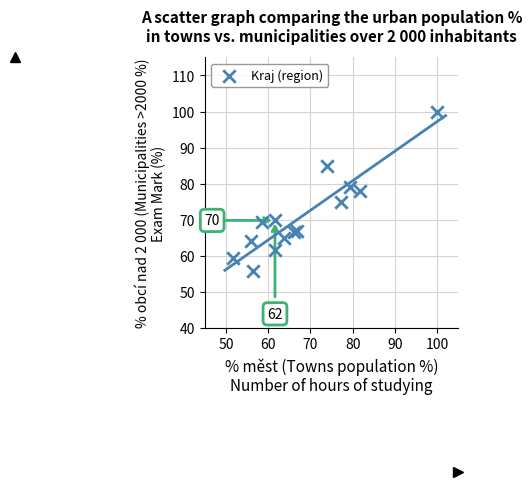

What is the range of Y values (max minus min)?

44.2